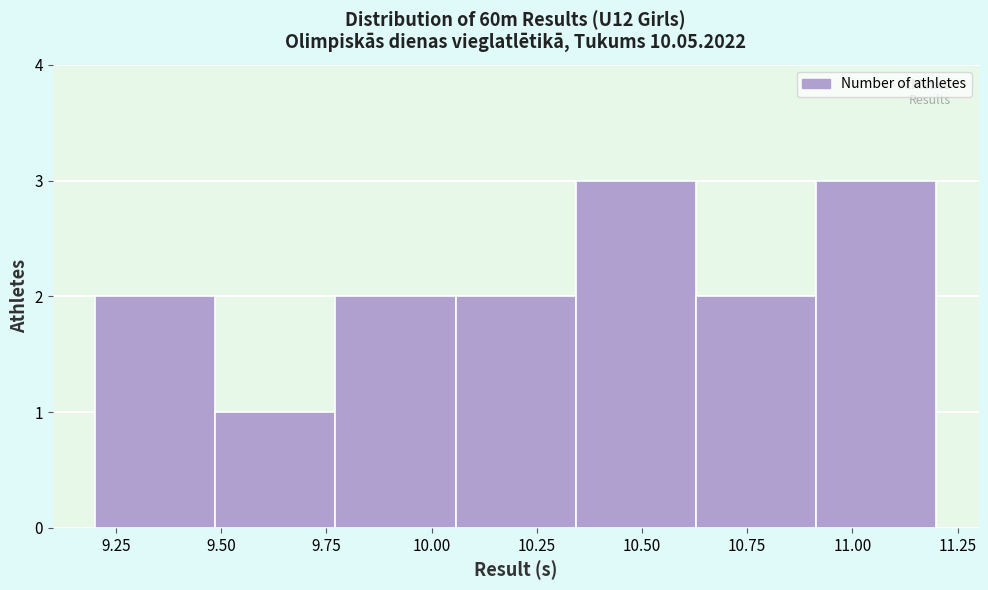

How tall is the bar that spans 9.20 to 9.50 on the x-axis? Neither the bar edges nor the heights are printed on the chart, so give them approximately, as read against the axes.

2